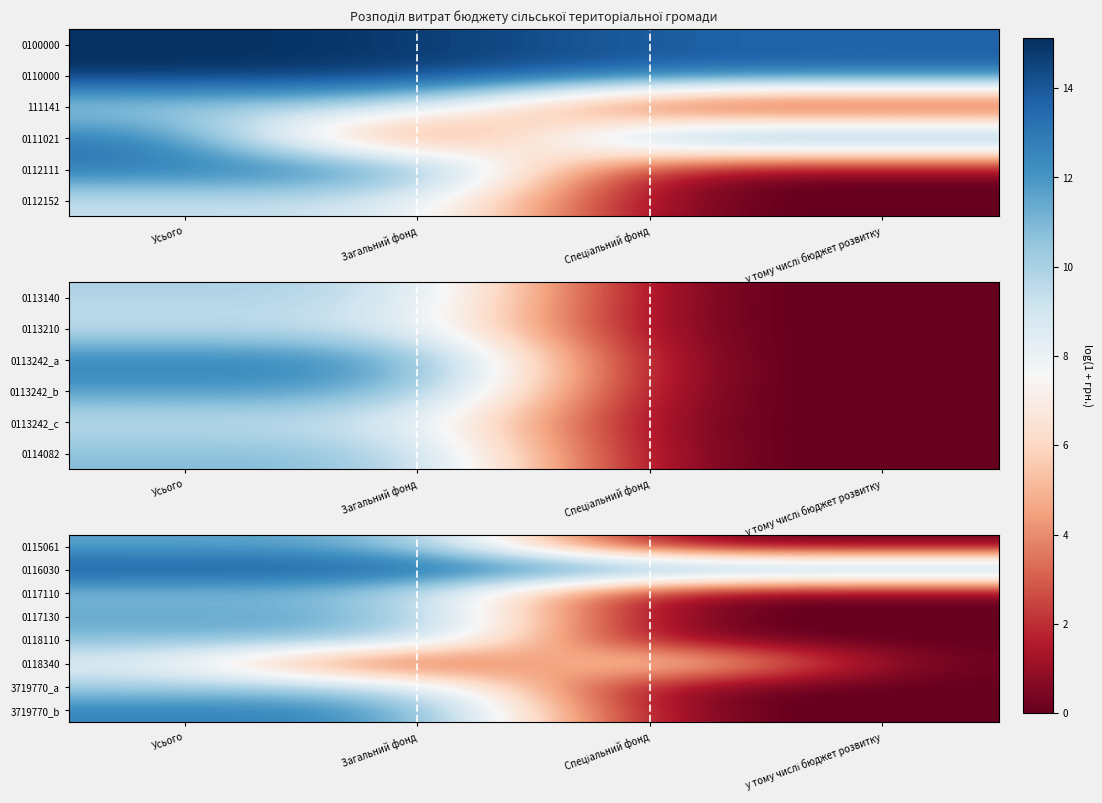

True or false: 0117130 has a value of -7.0 at у тому числі бюджет розвитку.

False